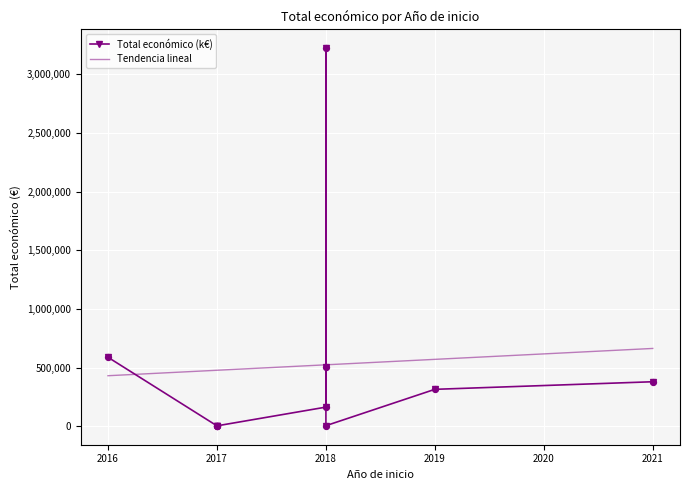

Which has a higher value, 2018 or 2018?

2018